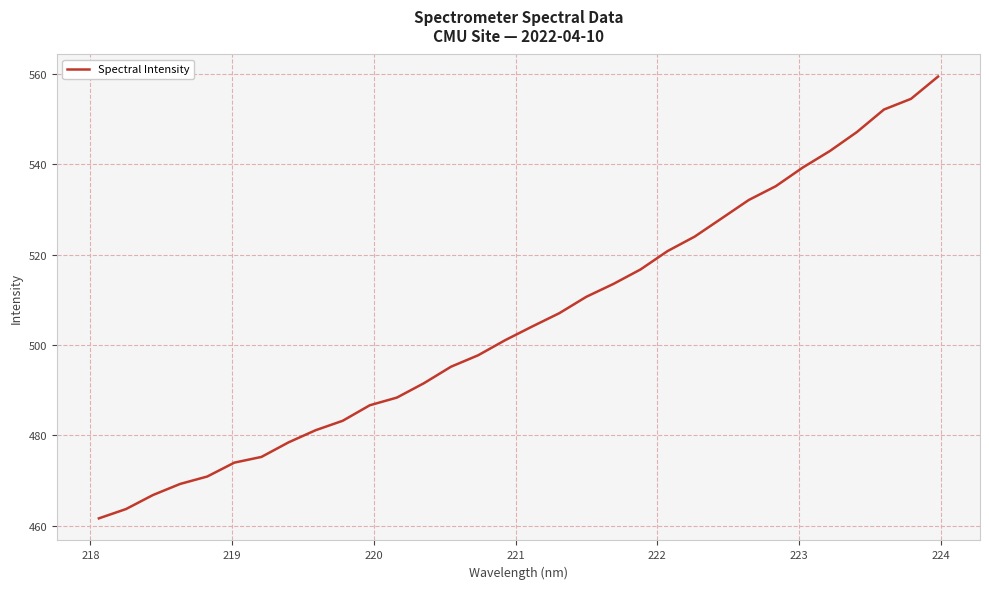

What is the difference between the maximum and minimum values?

97.8